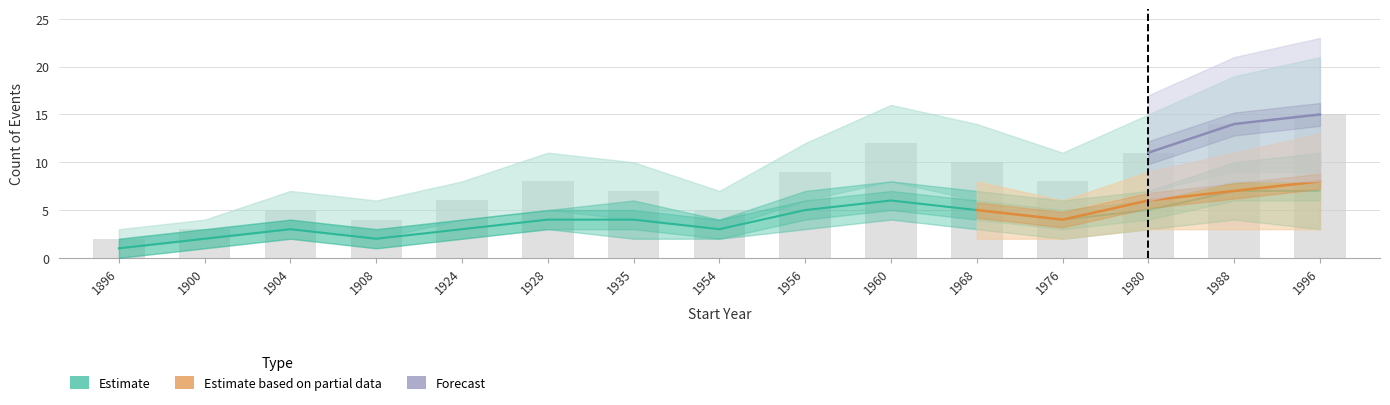

Is it true that rating_0_count equals 10 at 1960?

False